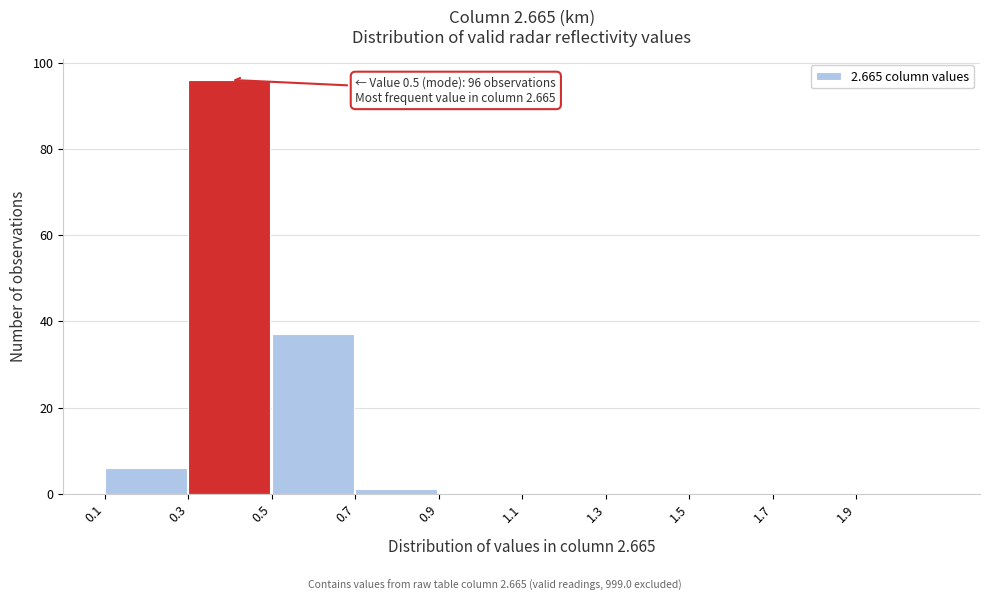

Which range on the x-axis has the tallest bar?

0.3 to 0.5